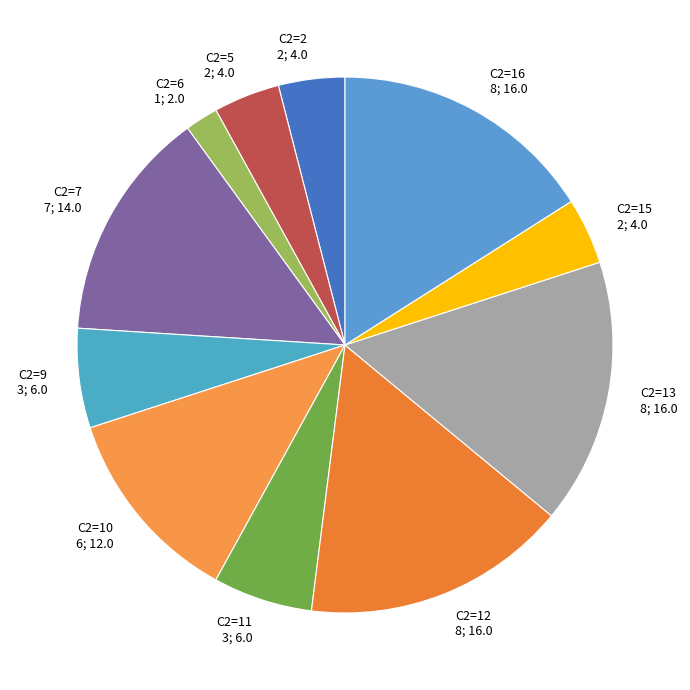

Is there any slice that represents more than half of the pie?

No